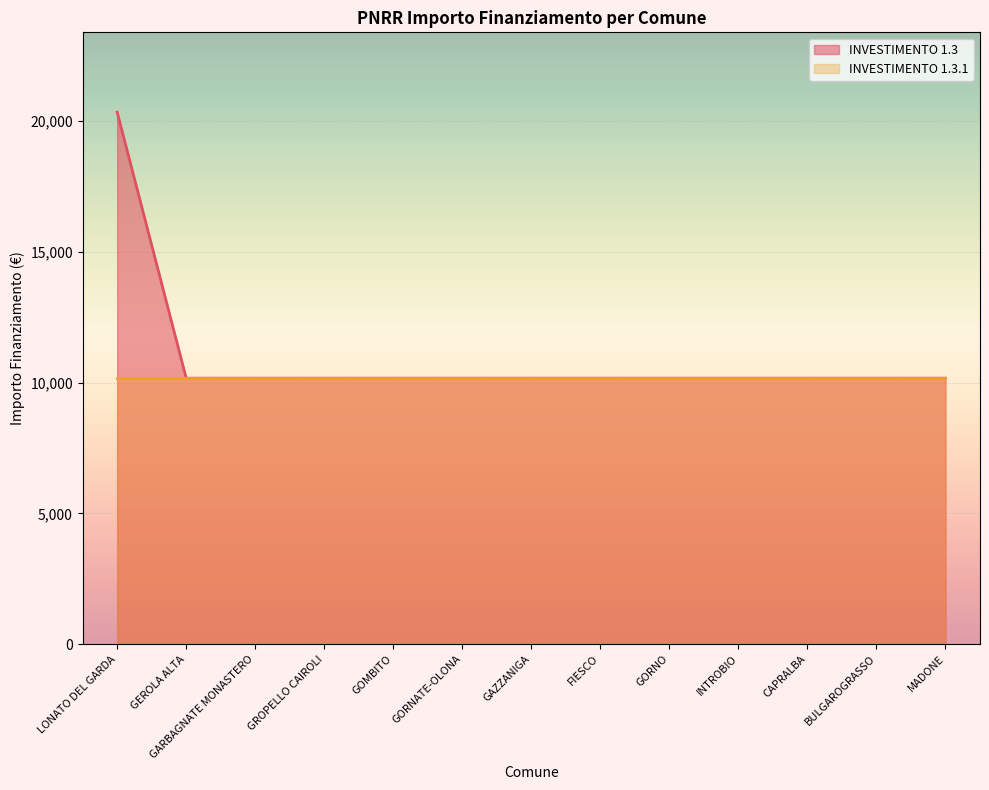

Rank the categories by value from highest to lowest.

LONATO DEL GARDA, GEROLA ALTA, GARBAGNATE MONASTERO, GROPELLO CAIROLI, GOMBITO, GORNATE-OLONA, GAZZANIGA, FIESCO, GORNO, INTROBIO, CAPRALBA, BULGAROGRASSO, MADONE